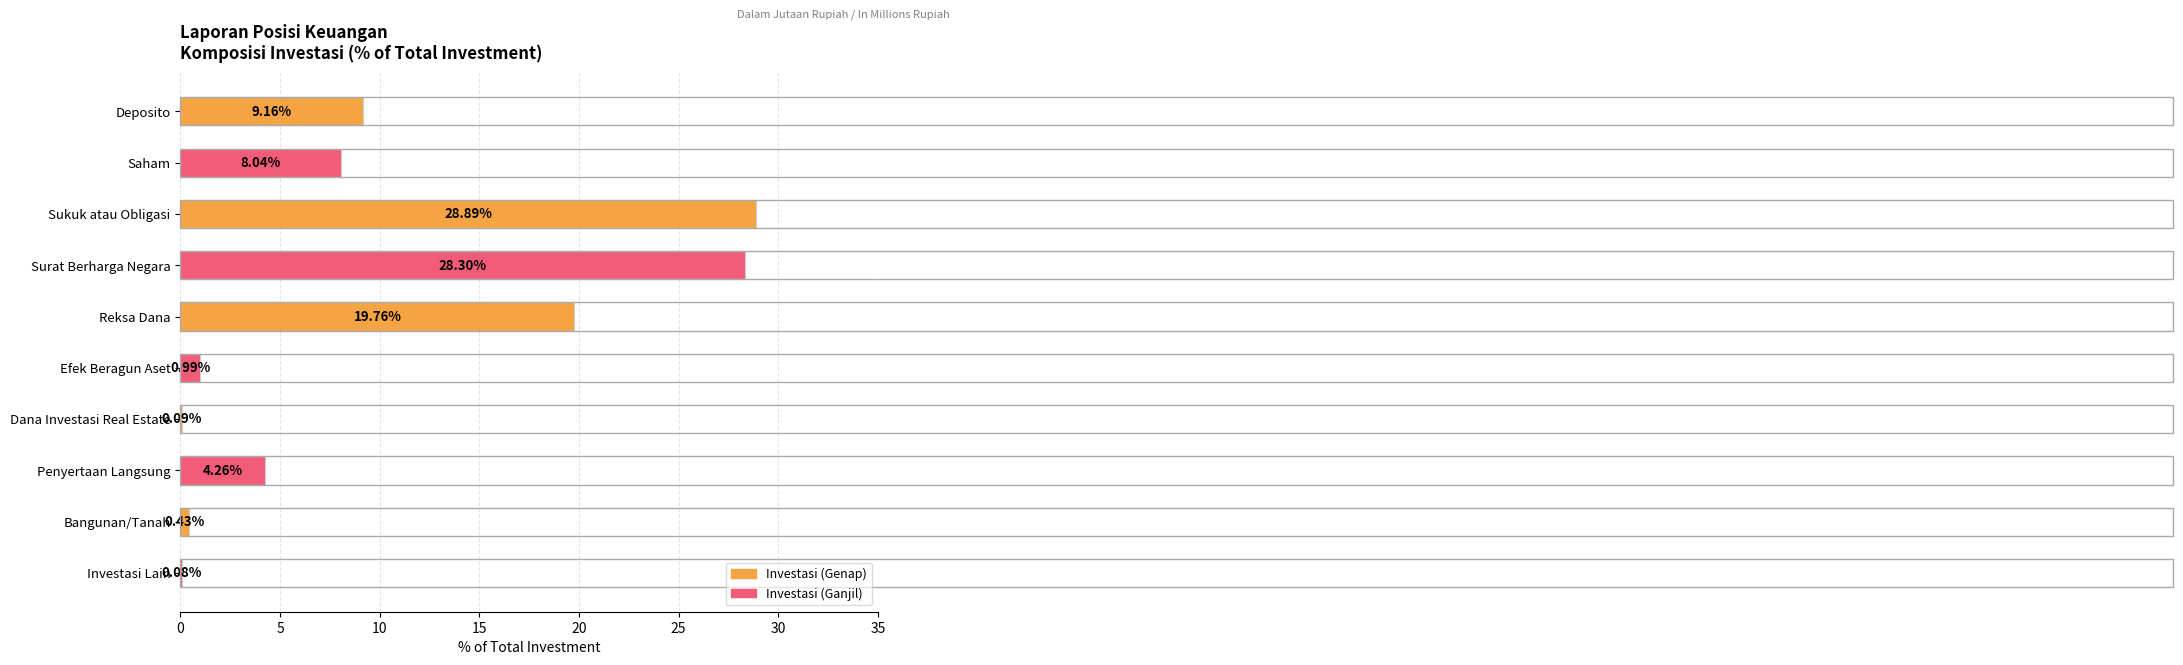

At which category does the chart reach its peak across all series?

Sukuk atau Obligasi